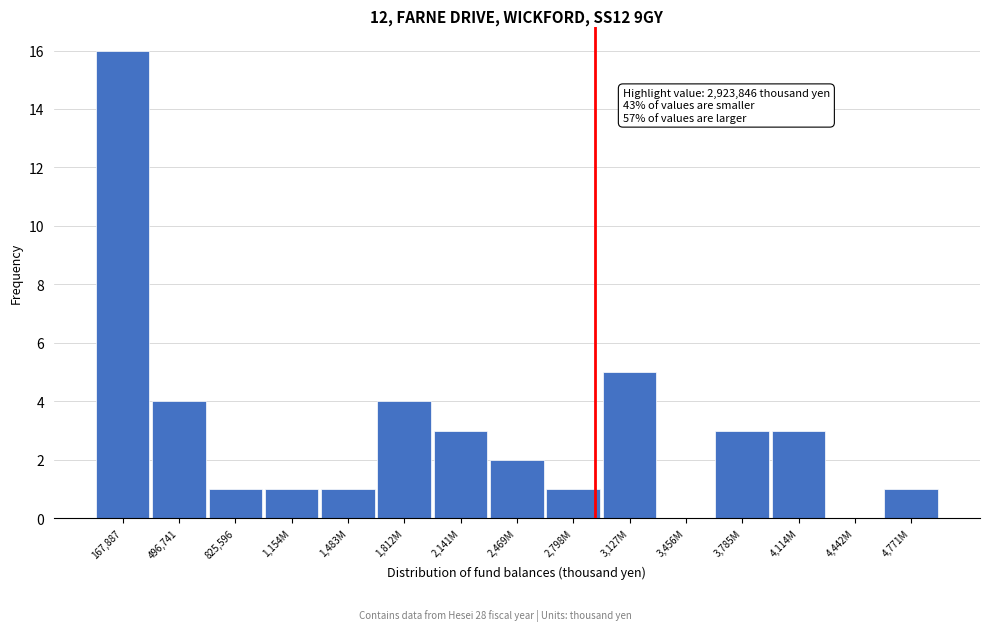

Reading right to left, what are all the values shown in this chart?

4,771M=1	4,442M=0	4,114M=3	3,785M=3	3,456M=0	3,127M=5	2,798M=1	2,469M=2	2,141M=3	1,812M=4	1,483M=1	1,154M=1	825,596=1	496,741=4	167,887=16